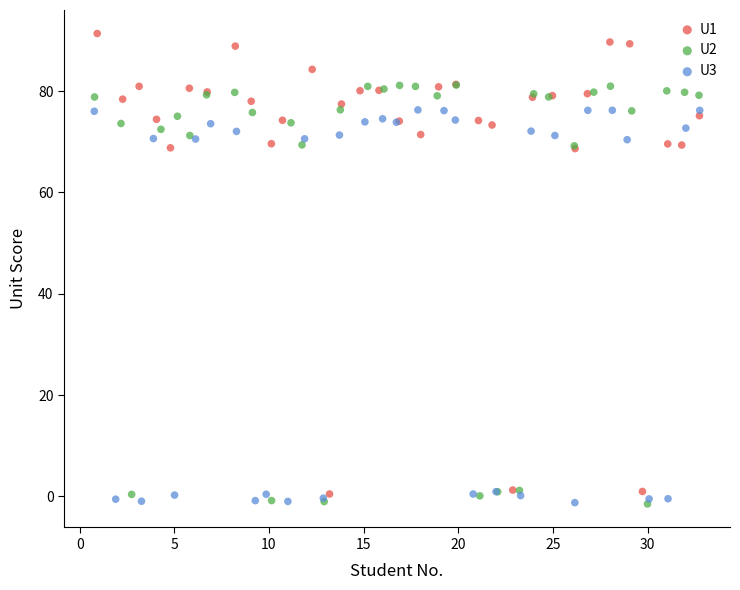

Which series has the largest Y range (max minus min)?

U1